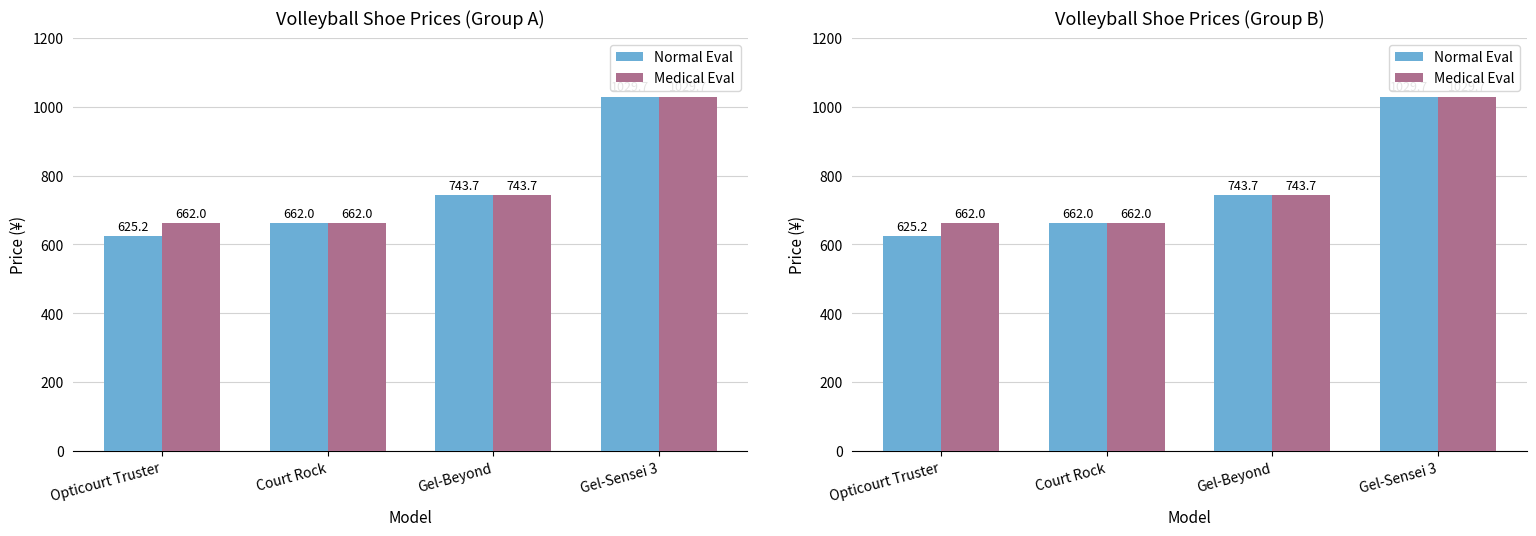

Is the value of Medical Eval at Gel-Beyond greater than the value of Normal Eval at Gel-Beyond?

No